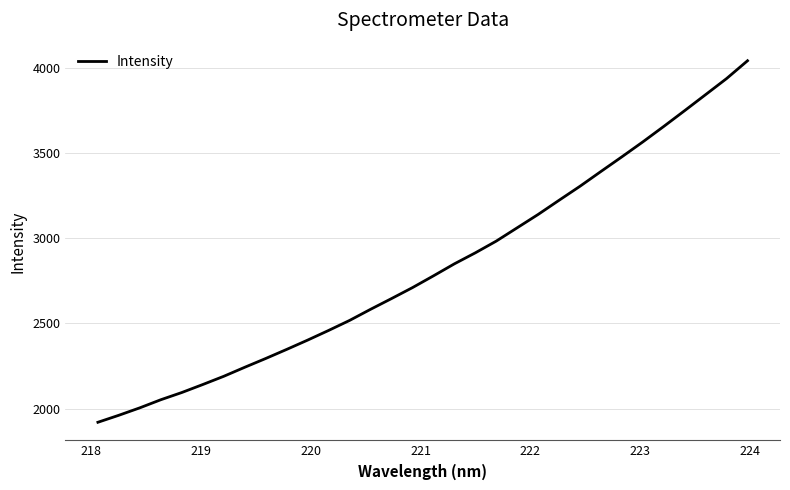

What is the greatest value displayed?

4040.1